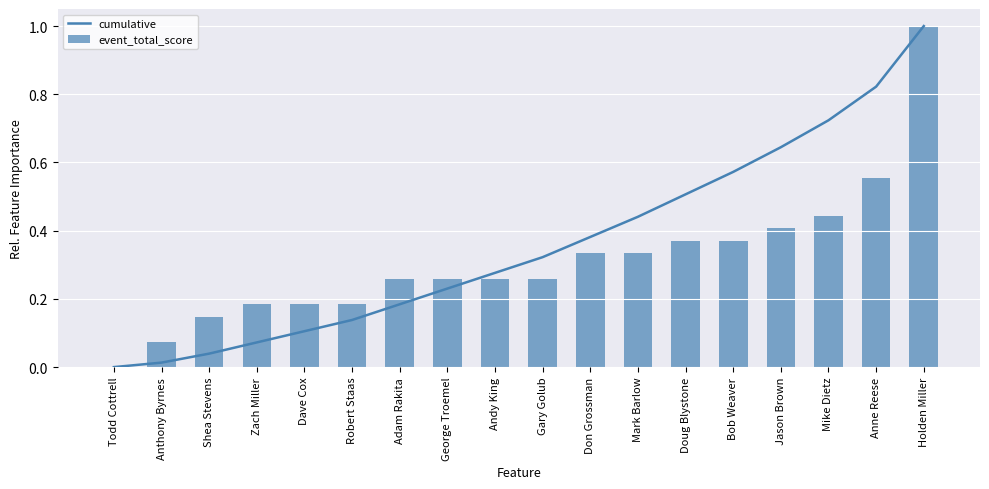

Rank the categories by cumulative value from highest to lowest.

Holden Miller, Anne Reese, Mike Dietz, Jason Brown, Bob Weaver, Doug Blystone, Mark Barlow, Don Grossman, Gary Golub, Andy King, George Troemel, Adam Rakita, Robert Staas, Dave Cox, Zach Miller, Shea Stevens, Anthony Byrnes, Todd Cottrell